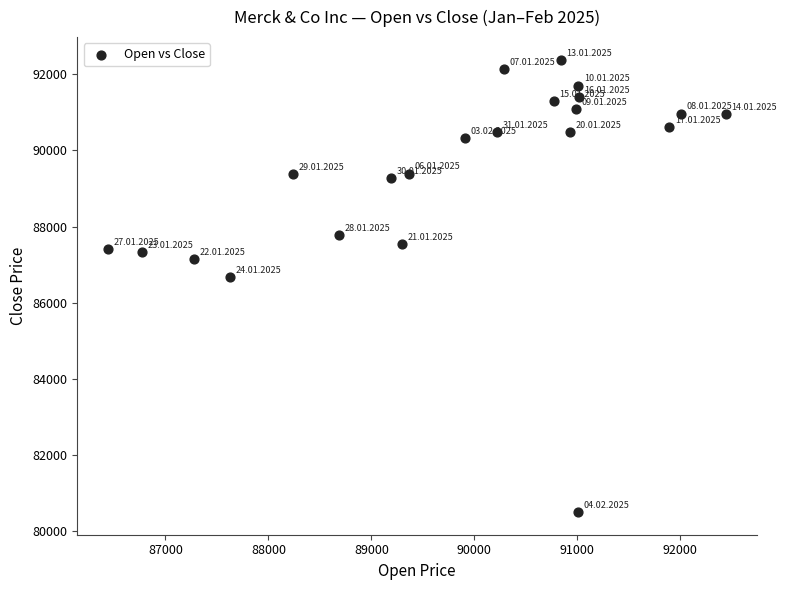

What Y value in the scatter plot is closest to 86440?

86670